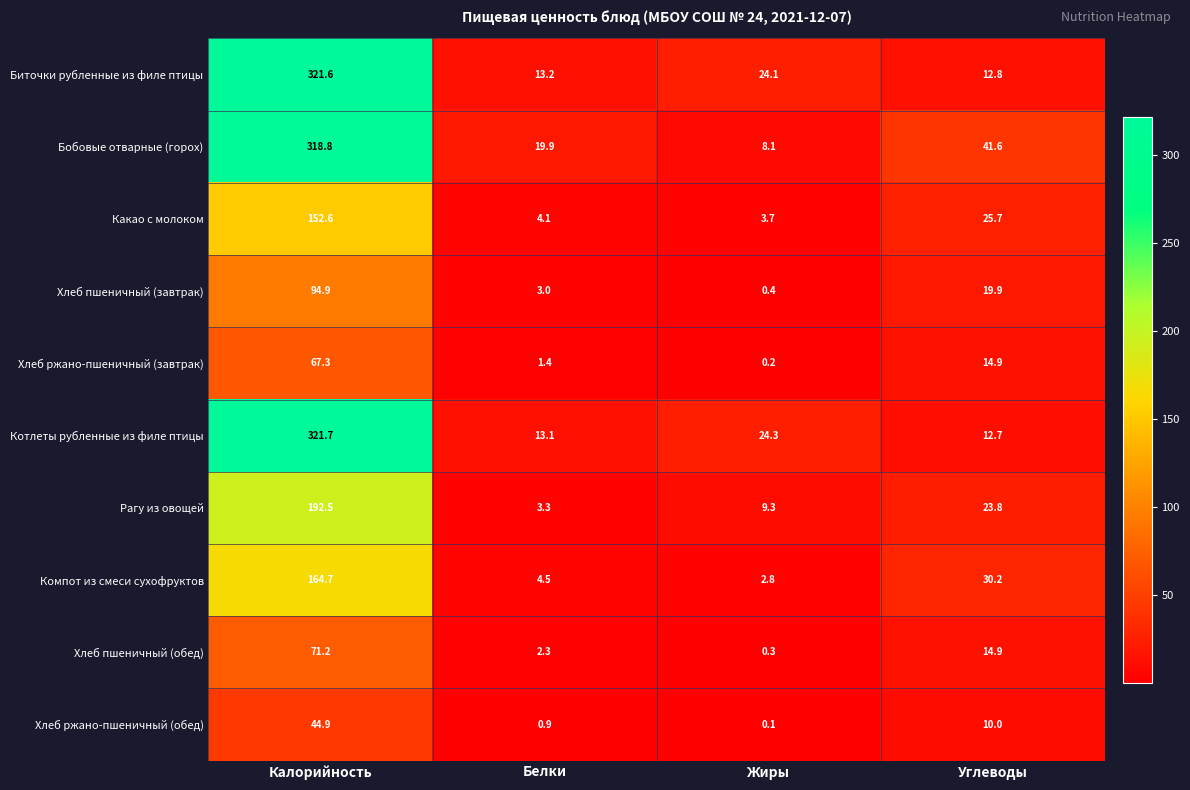

What is the difference between the second highest and second lowest values in the Котлеты рубленные из филе птицы series?

11.2